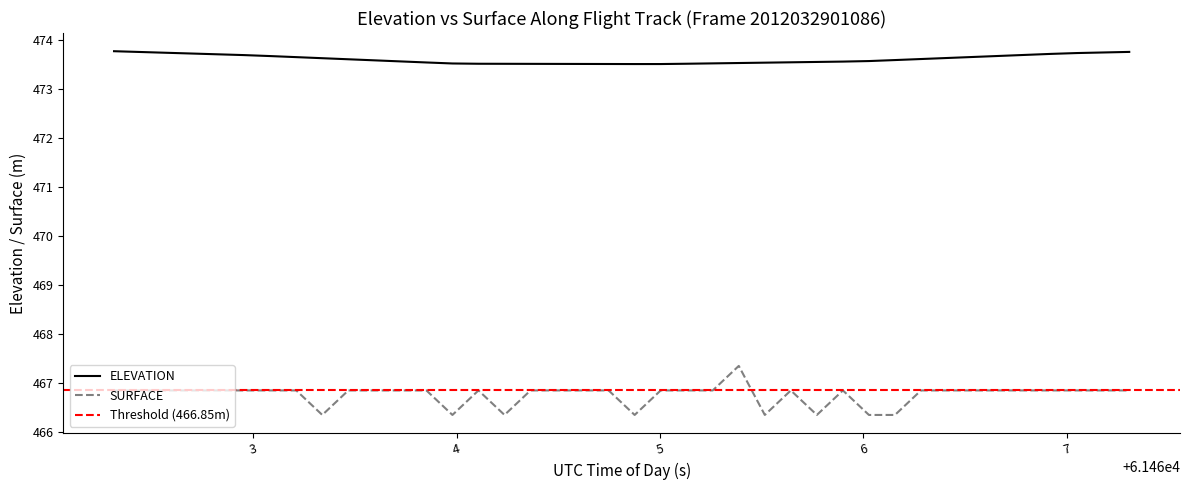

True or false: ELEVATION and SURFACE intersect in this chart.

False